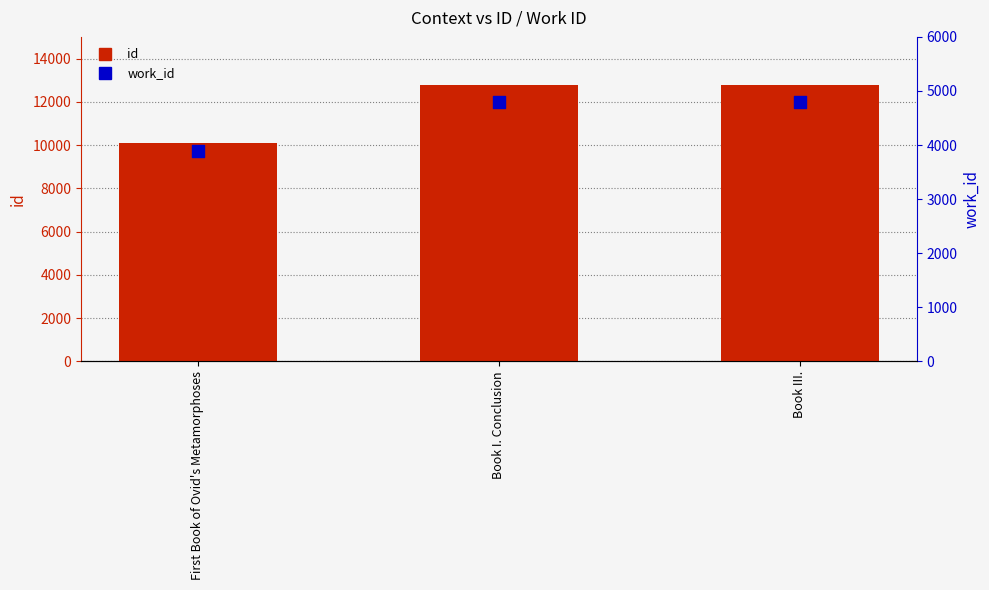

At how many categories does at least one series exceed 6621?

3